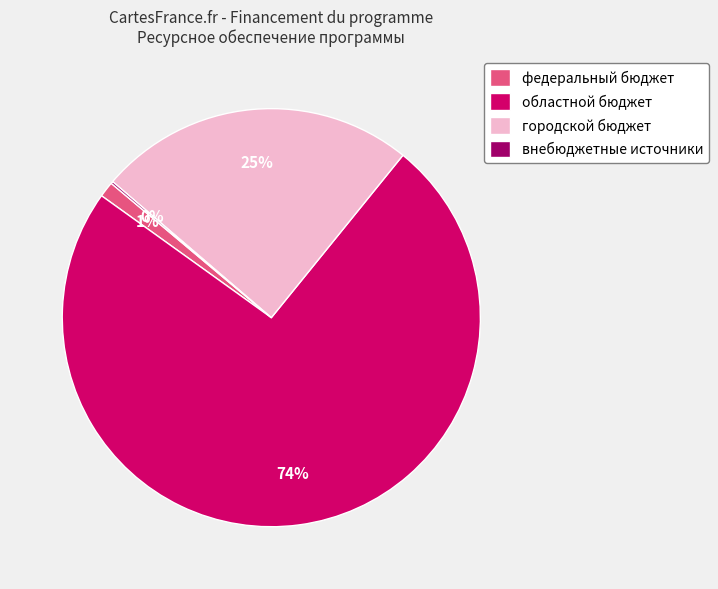

To the nearest percent, what is the average slice percentage?

25%